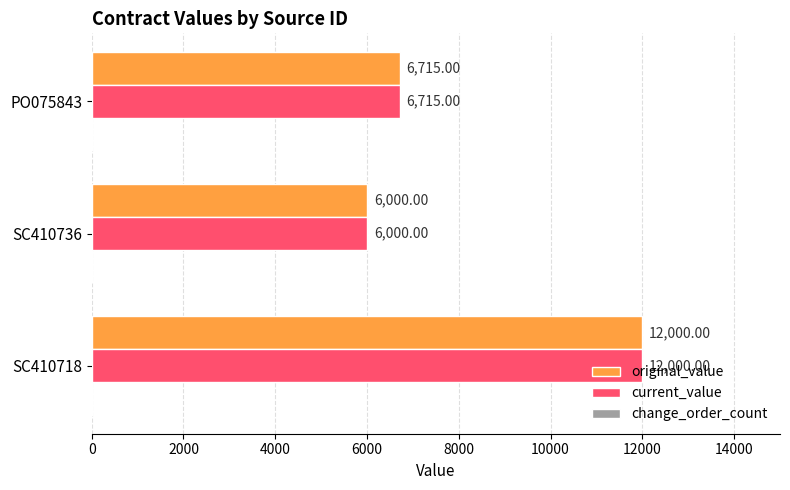

Rank the categories by original_value value from lowest to highest.

SC410736, PO075843, SC410718